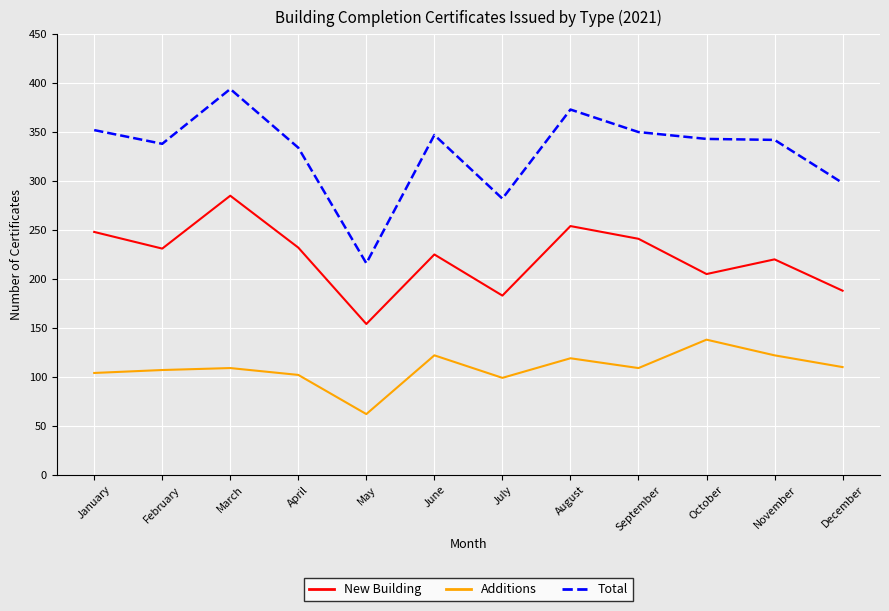

Read the Additions value at February, to the nearest 10.

110